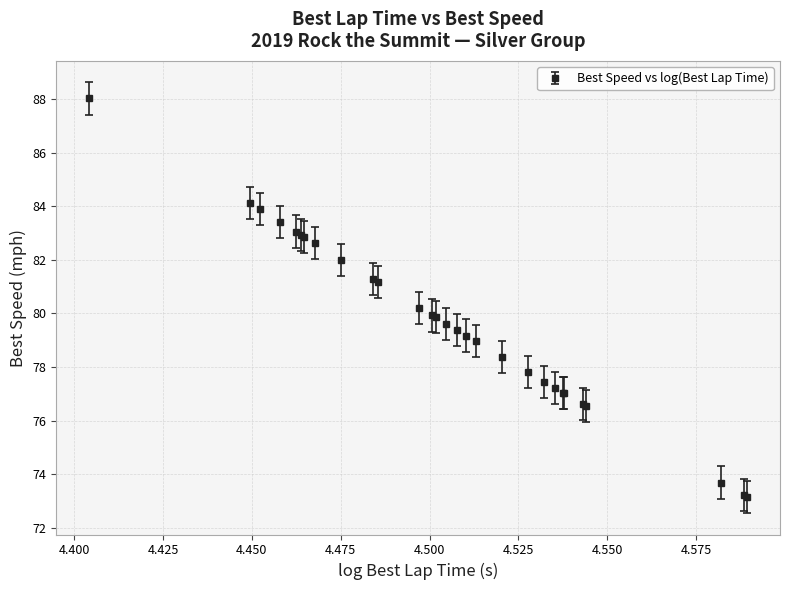

What is the average value?

79.7